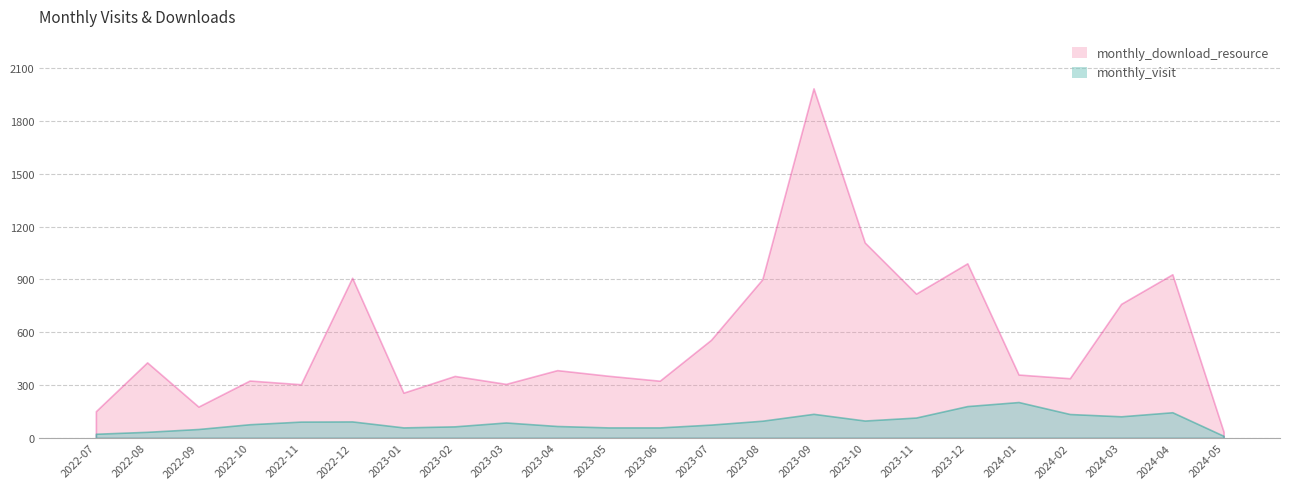

How many data points does each series have?

23